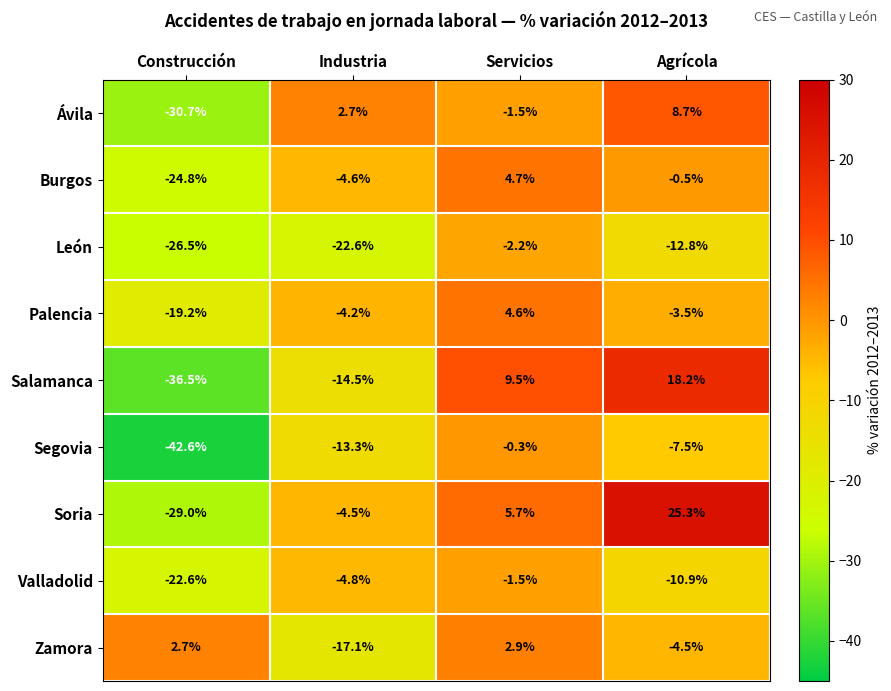

What is the sum of the Segovia values at Agrícola and Industria?

-20.8